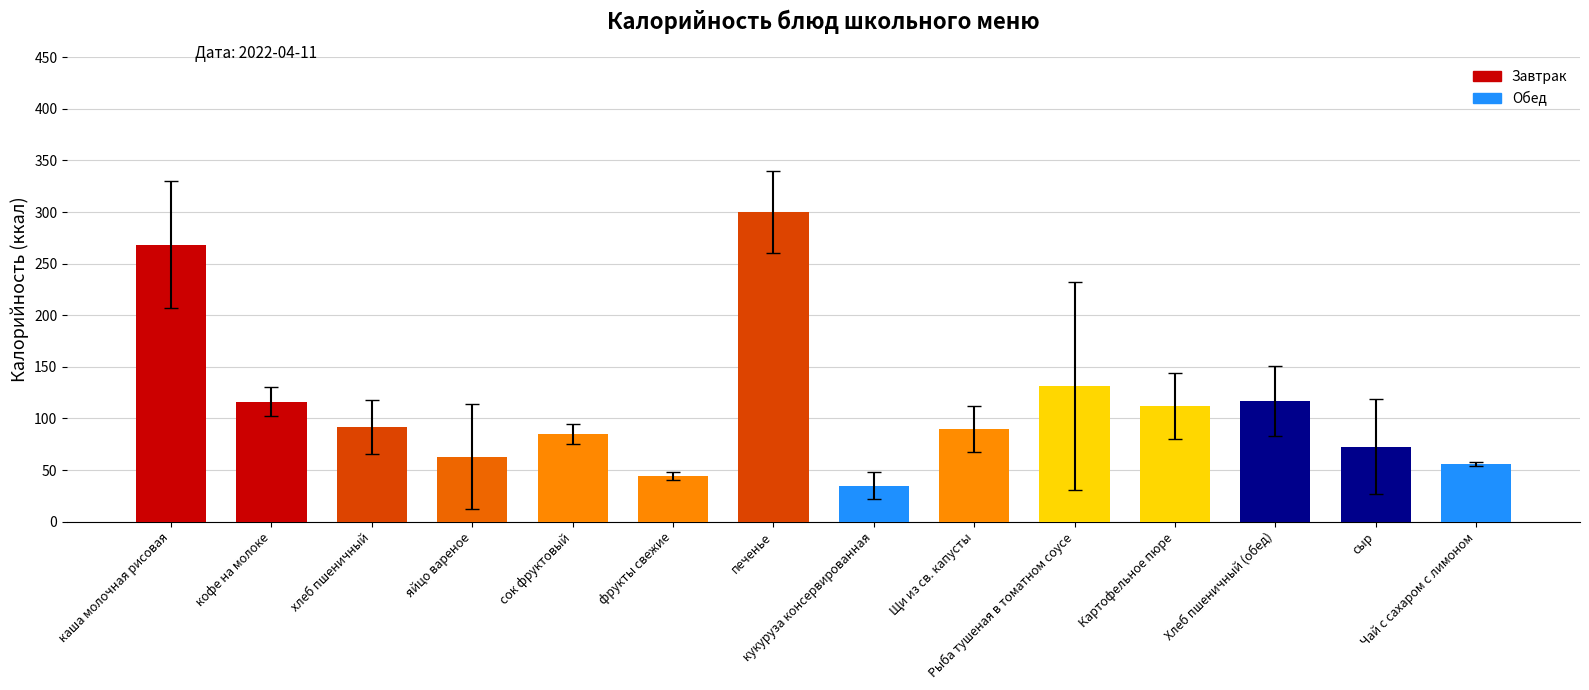

True or false: the data shows 51.1 at хлеб пшеничный.

False